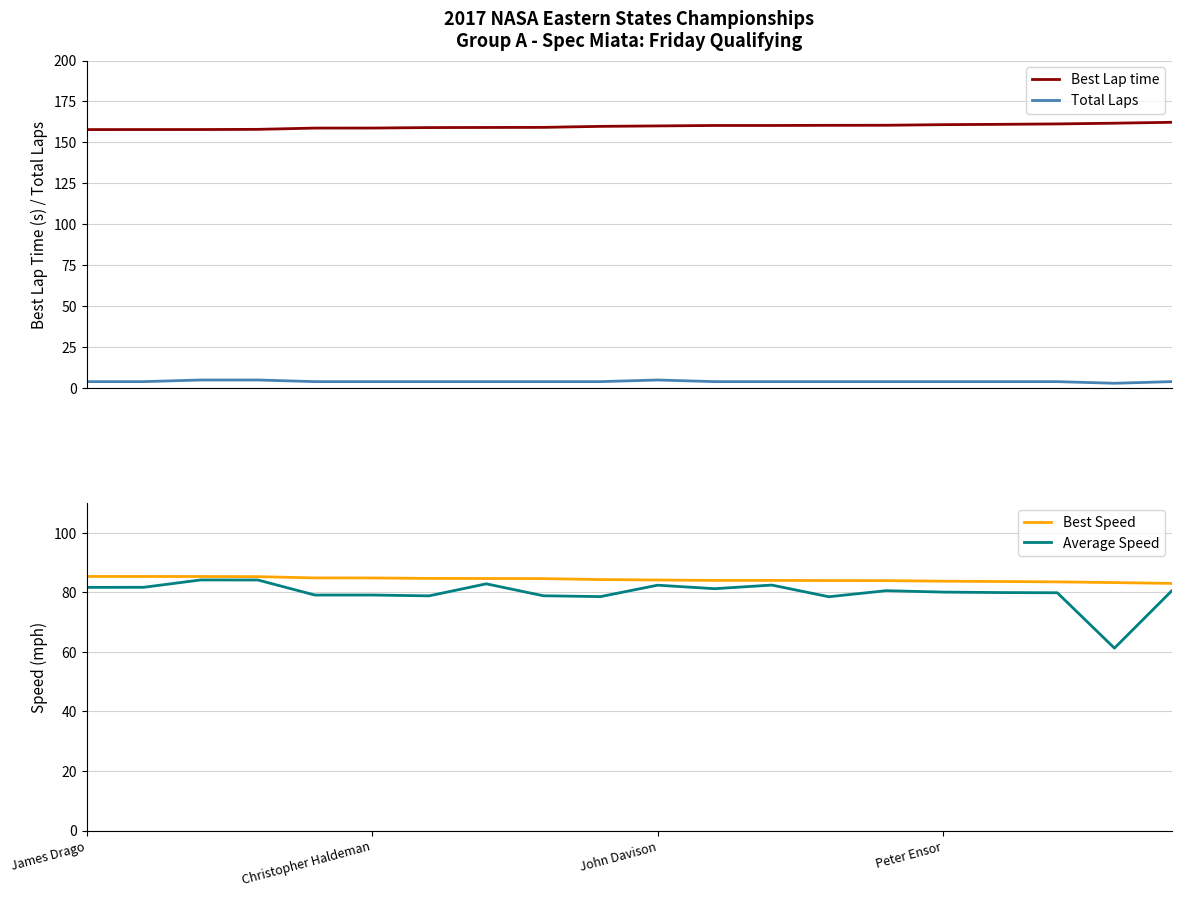

True or false: Total Laps and Best Speed cross at least once.

False